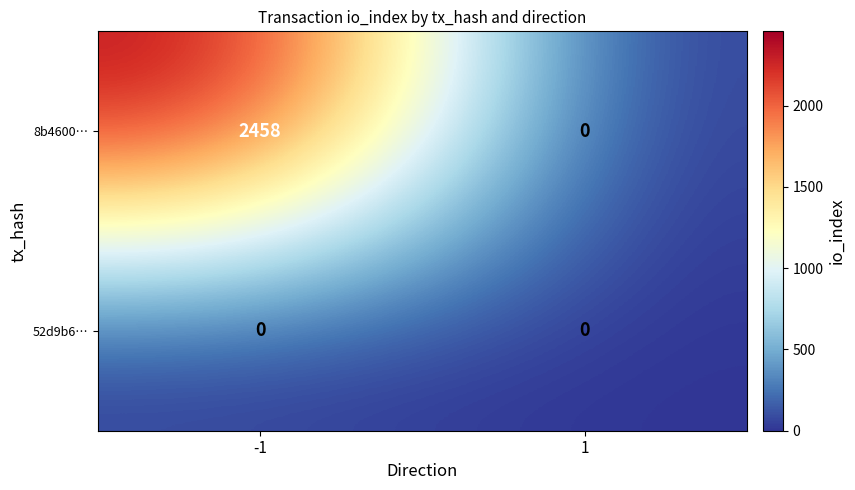

List the series in order of their overall mean, lowest first.

52d9b6…, 8b4600…